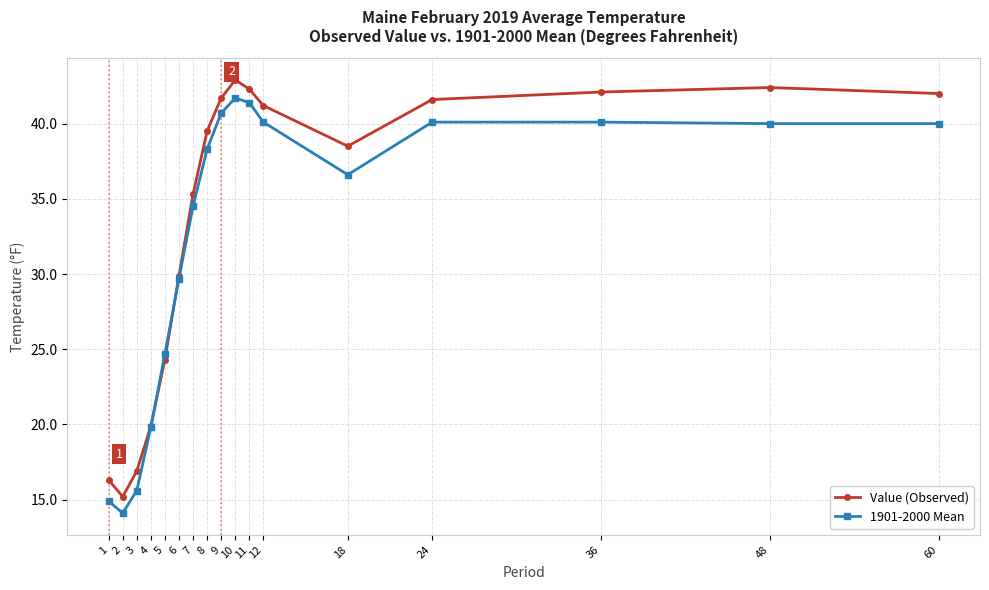

Where is the first local minimum for Value (Observed)?

2